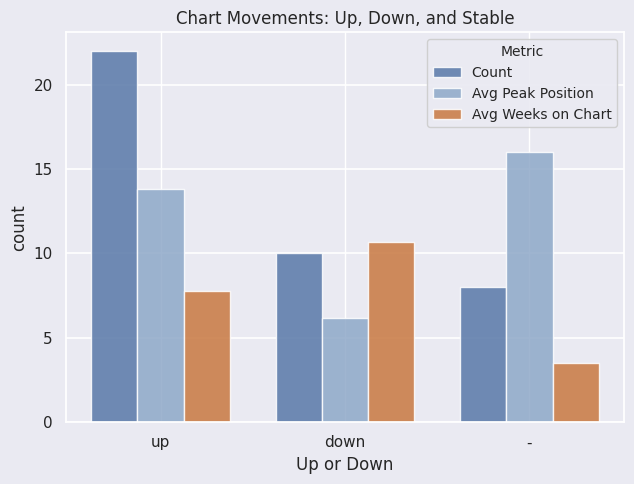

What is the difference between the maximum and second lowest values in the Avg Peak Position series?

2.2